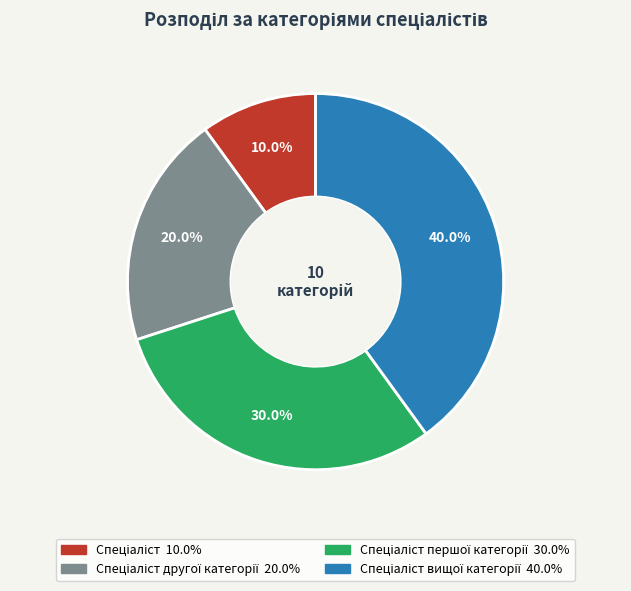

Is there any slice that represents more than half of the pie?

No